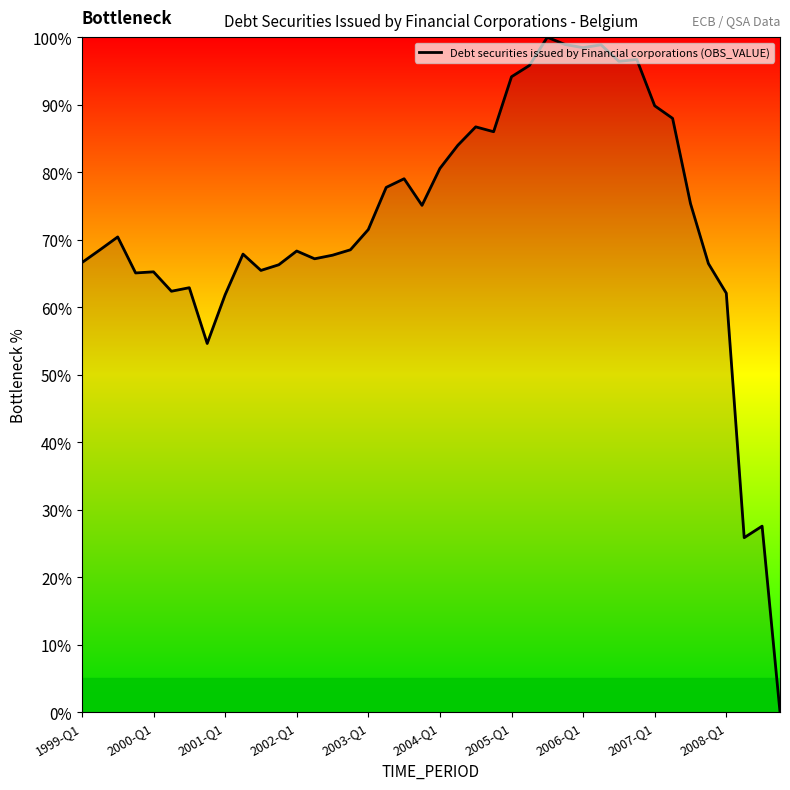

Does the chart display data point markers on the line(s)?

No